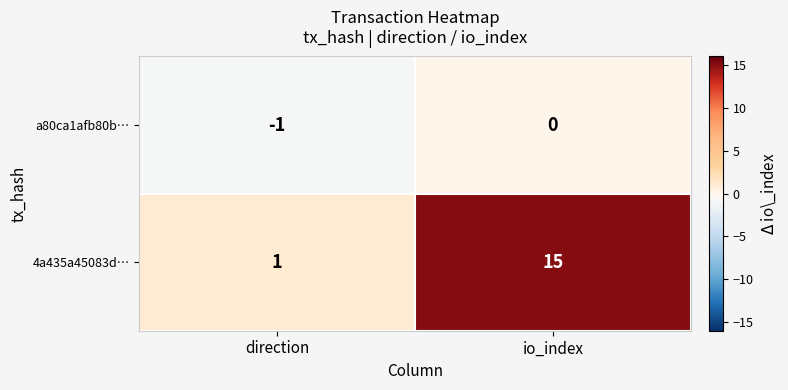

Reading right to left, extract all data points from this chart.

a80ca1afb80b…: io_index=0	direction=-1
4a435a45083d…: io_index=15	direction=1